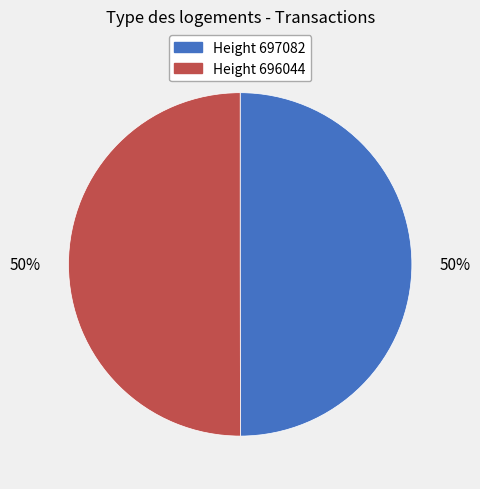

How many segments does this pie chart have?

2